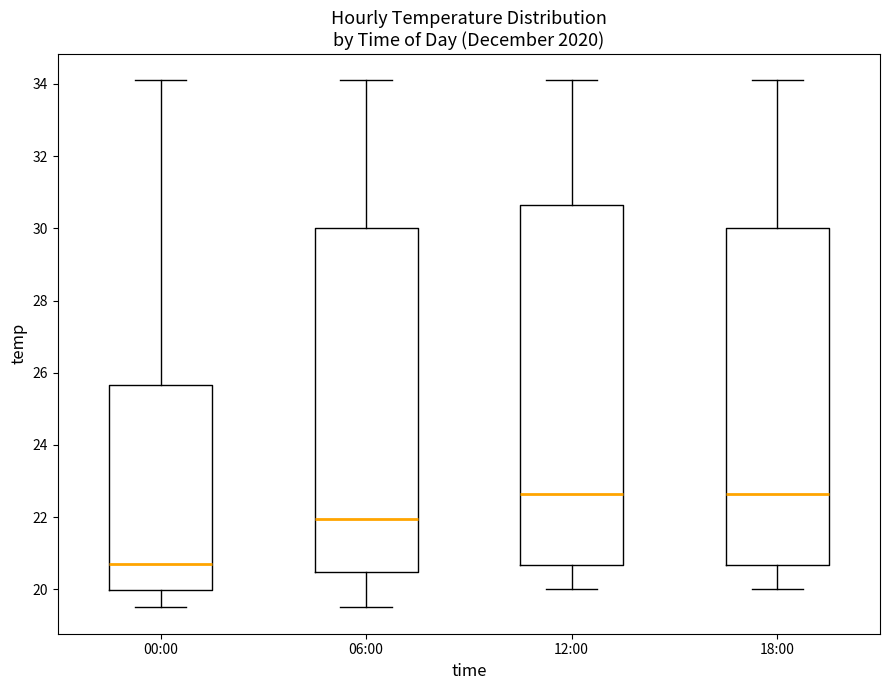

Where is the upper edge of the box for 18:00 on the y-axis? The values are not printed on the chart, so give them approximately, as read against the axis.

30.0